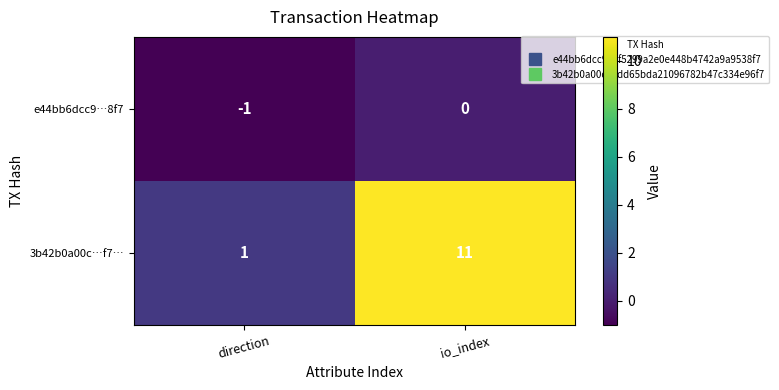

What is the minimum value shown in the chart?

-1